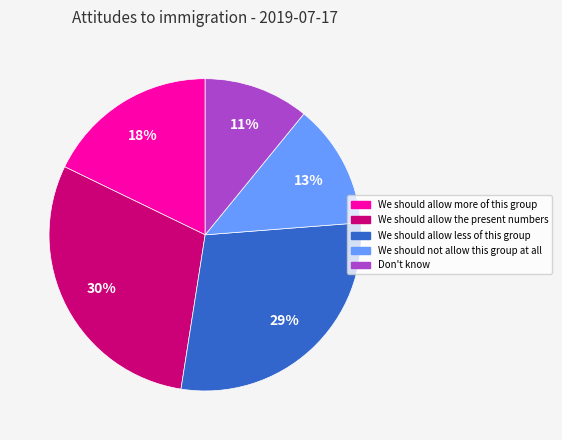

How many segments does this pie chart have?

5